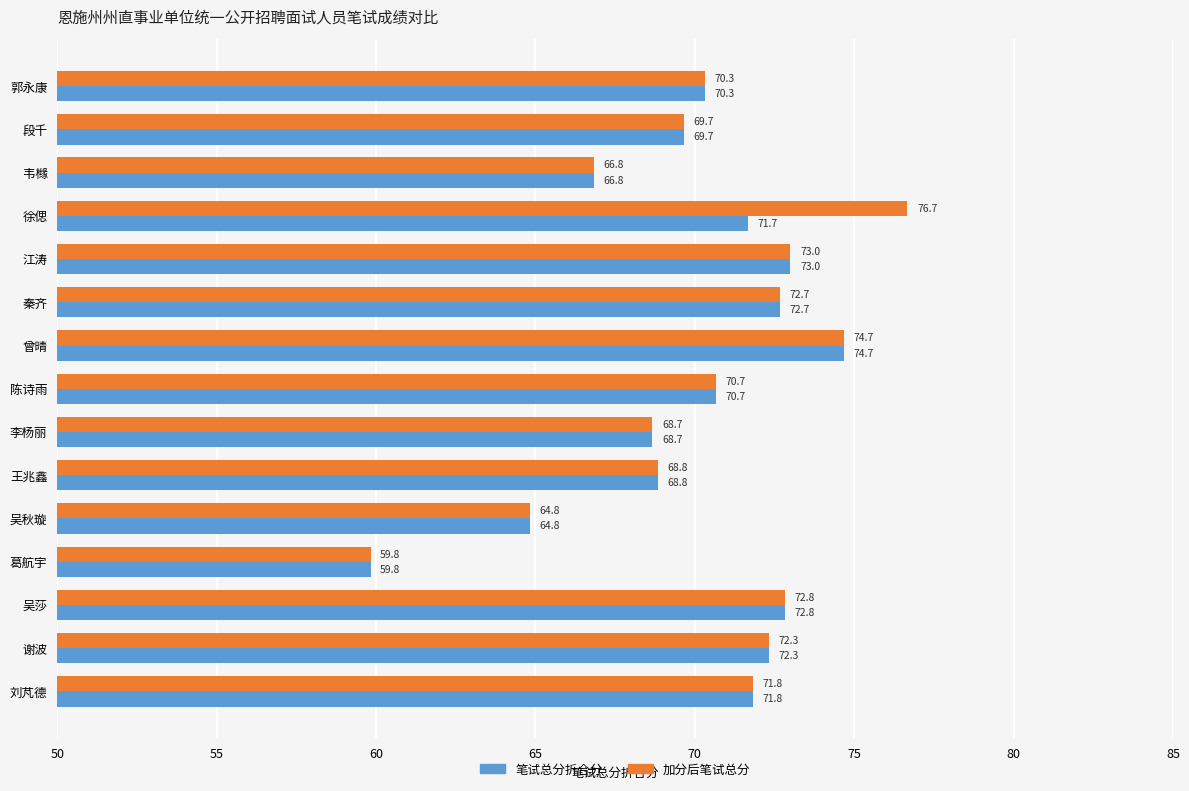

List the series in order of their peak value, lowest first.

笔试总分折合分, 加分后笔试总分